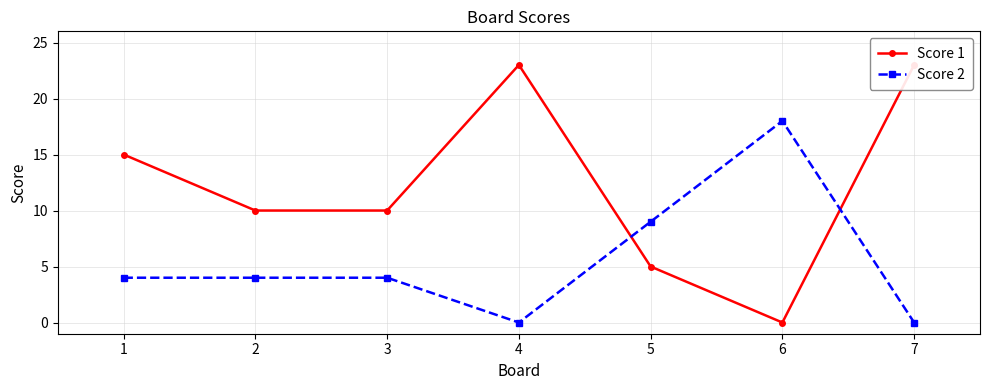

Rank the series by their average value, from lowest to highest.

Score 2, Score 1